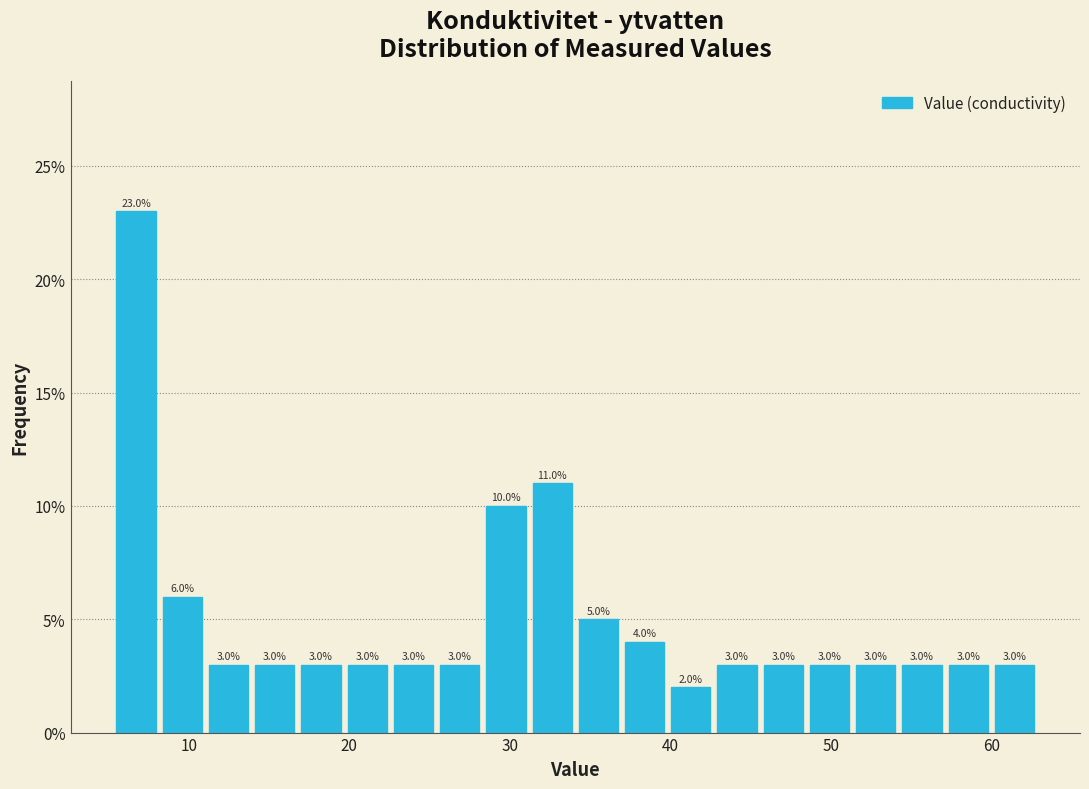

Around what value on the x-axis is the tallest bar? Give the approximate position of its centre, as read against the axis.

7